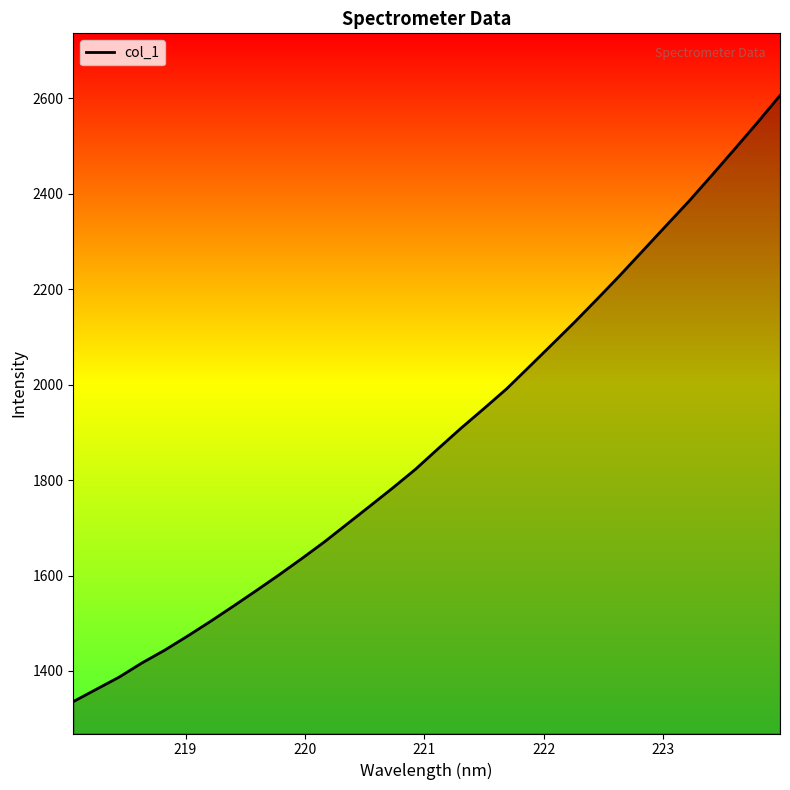

What is the smallest value displayed?

1335.8